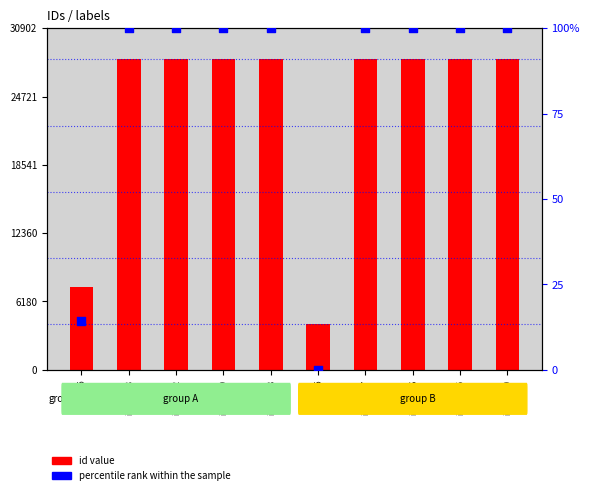

Which series contains the lowest Y value?

percentile rank within the sample